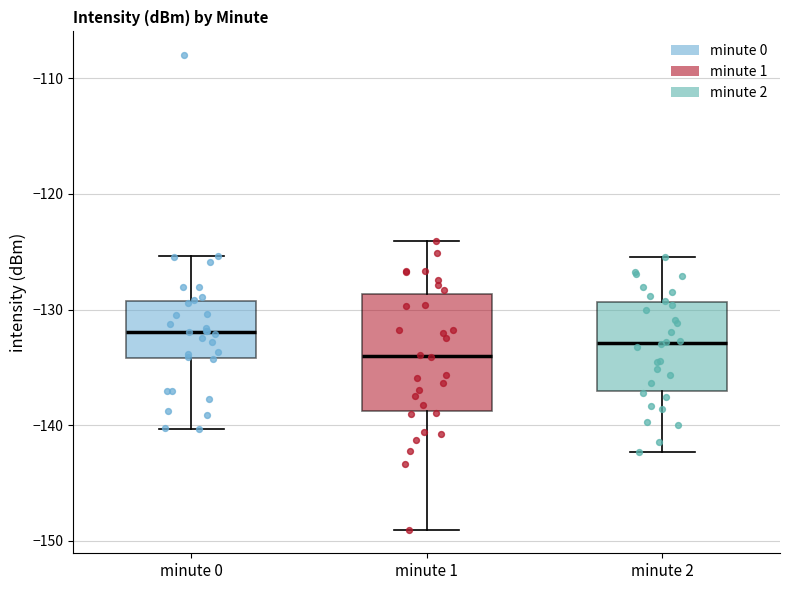

Reading left to right, transcribe this box plot: for each box, give where its median line is, the range the box spans, and where its two whiskers end, as read against the y-axis. The values are not printed on the chart, so give them approximately, as read against the axis.

minute 0: median -132, box -134 to -129, whiskers -140 to -125
minute 1: median -134, box -139 to -129, whiskers -149 to -124
minute 2: median -133, box -137 to -129, whiskers -142 to -125